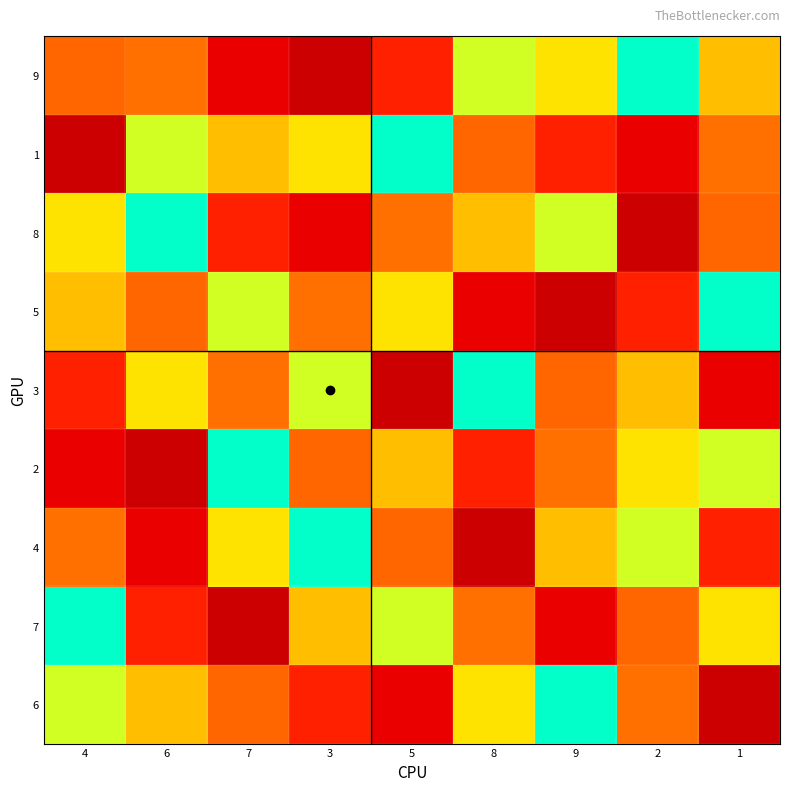

Reading left to right, list all the values displayed in this chart.

9: 4=9	6=4	7=2	3=1	5=3	8=6	9=8	2=7	1=5
1: 4=1	6=6	7=5	3=8	5=7	8=9	9=3	2=2	1=4
8: 4=8	6=7	7=3	3=2	5=4	8=5	9=6	2=1	1=9
5: 4=5	6=9	7=6	3=4	5=8	8=2	9=1	2=3	1=7
3: 4=3	6=8	7=4	3=6	5=1	8=7	9=9	2=5	1=2
2: 4=2	6=1	7=7	3=9	5=5	8=3	9=4	2=8	1=6
4: 4=4	6=2	7=8	3=7	5=9	8=1	9=5	2=6	1=3
7: 4=7	6=3	7=1	3=5	5=6	8=4	9=2	2=9	1=8
6: 4=6	6=5	7=9	3=3	5=2	8=8	9=7	2=4	1=1